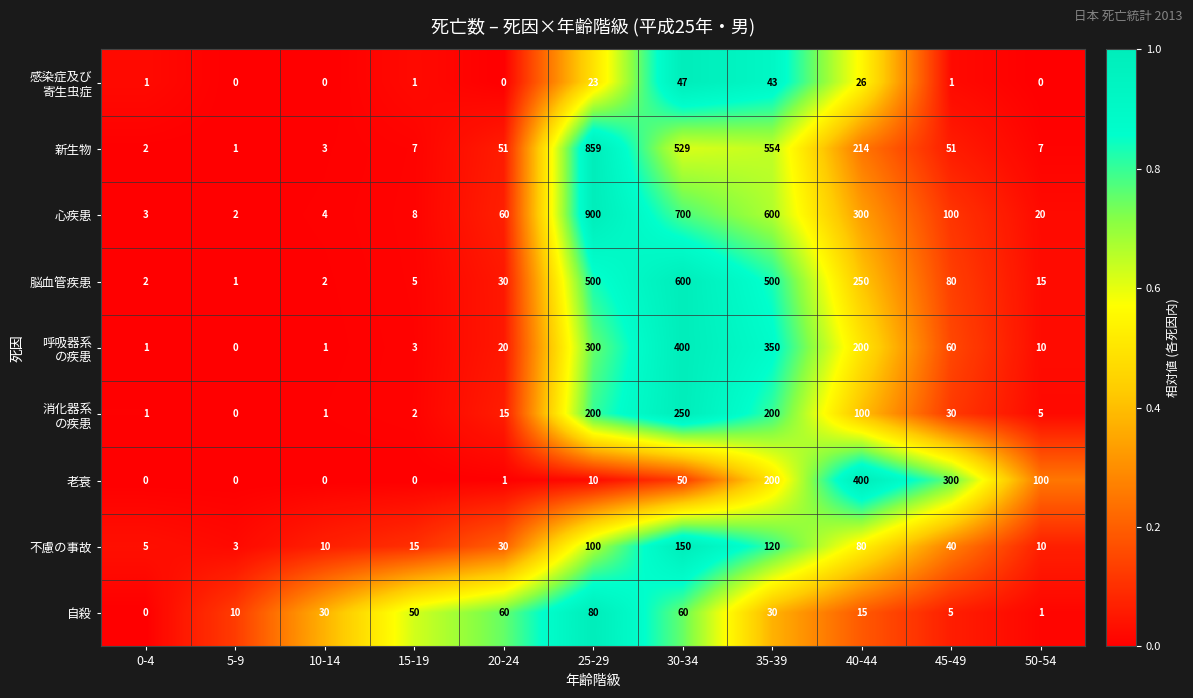

What is the sum of all 心疾患 values?

2697